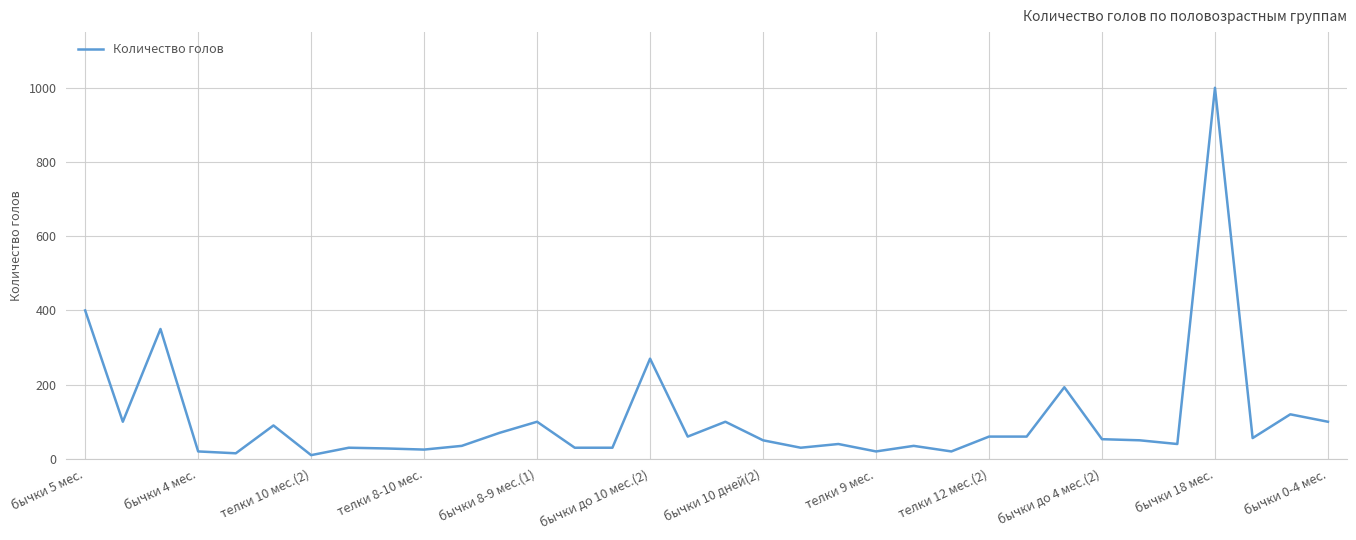

What is the difference between the maximum and minimum values?

990